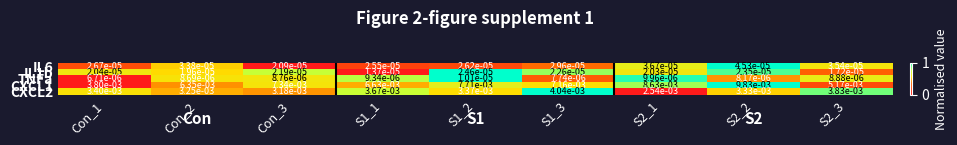

How many distinct data groups are displayed?

5